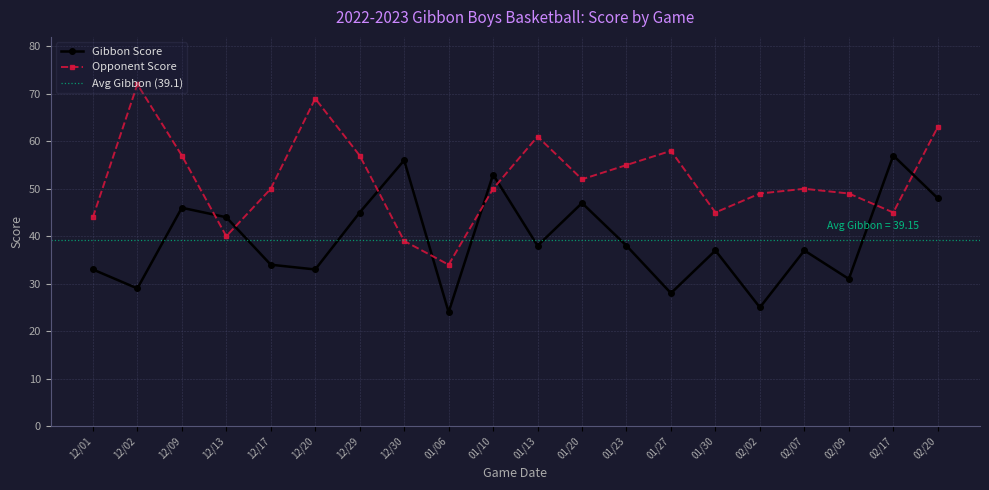

What is the total value across all series at 02/09?

80